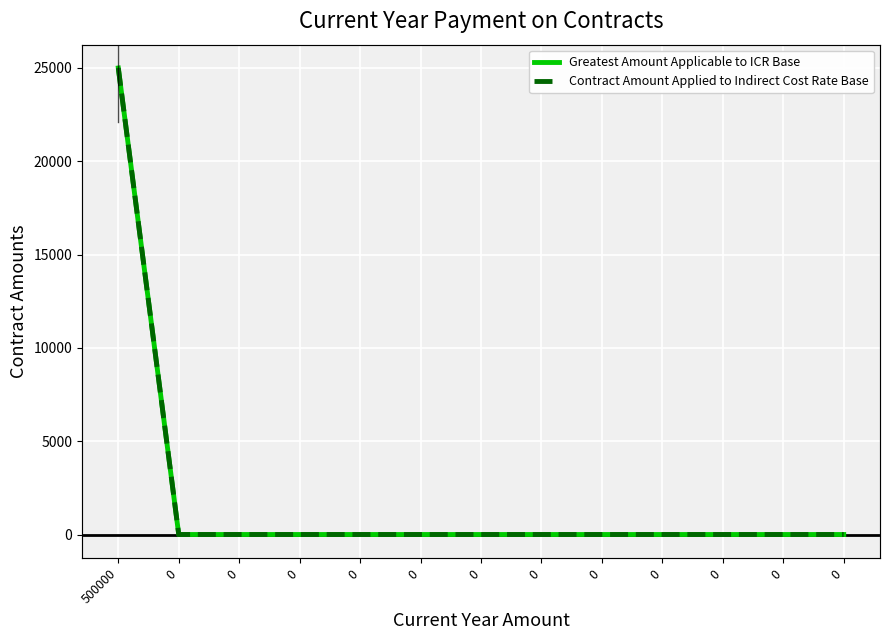

How many series are shown in this chart?

2